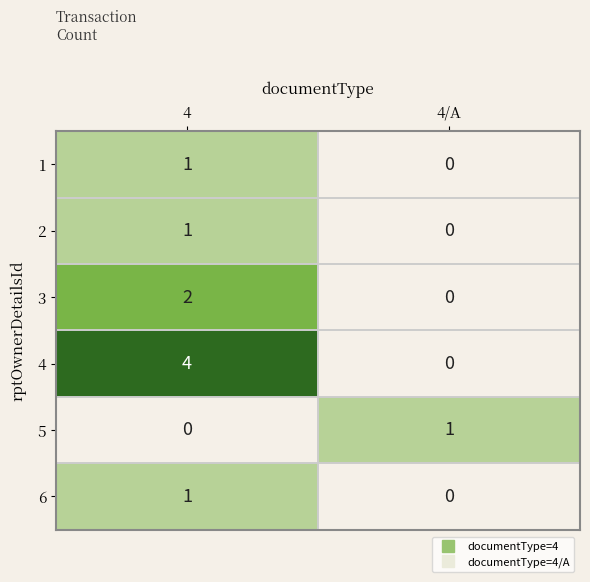

How many series are shown in this chart?

6